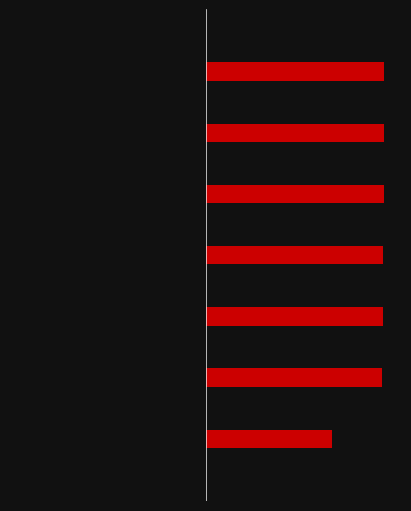

What is the difference between the maximum and minimum values in the Odd IDs series?

3075